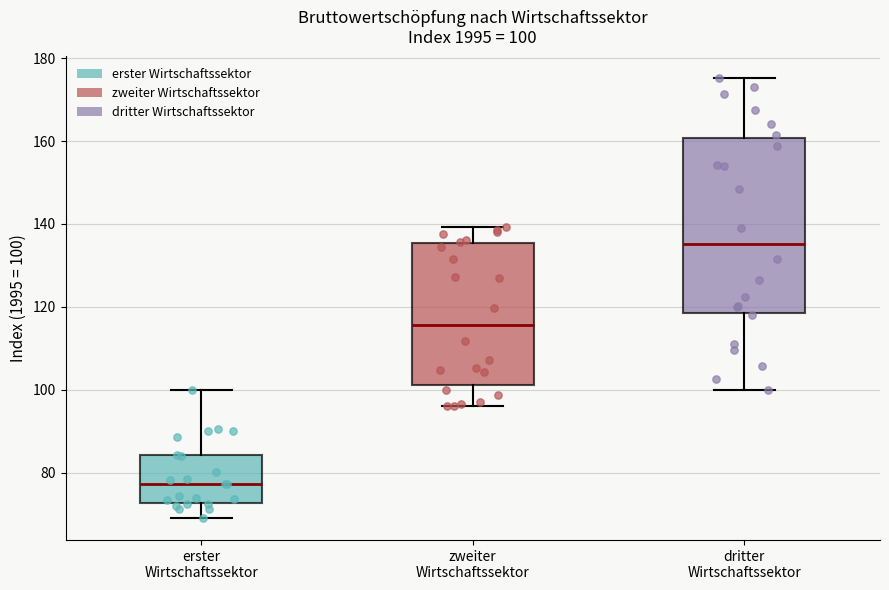

Which box's median line is the highest?

dritter Wirtschaftssektor